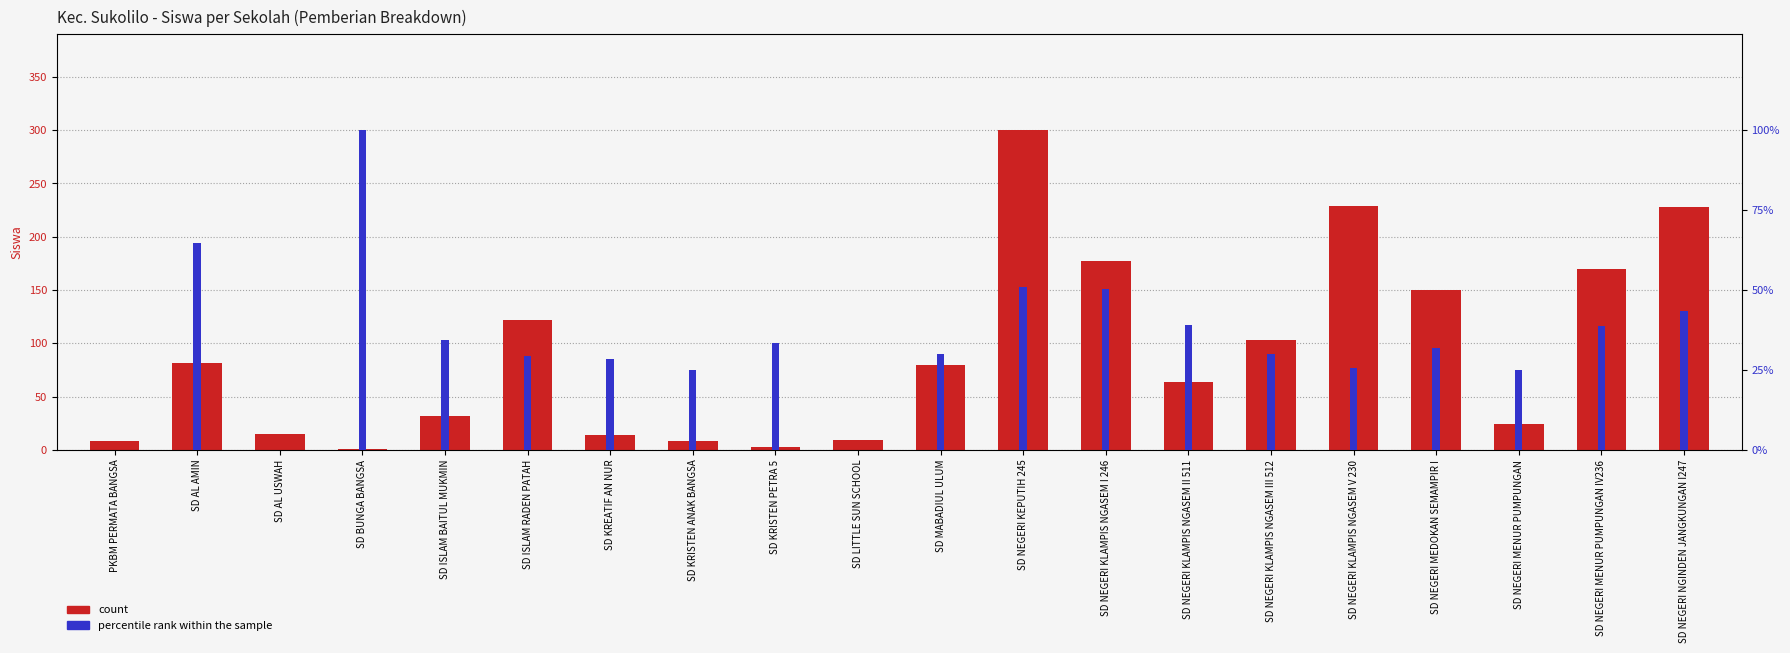

Which label corresponds to the smallest value in the chart?

PKBM PERMATA BANGSA